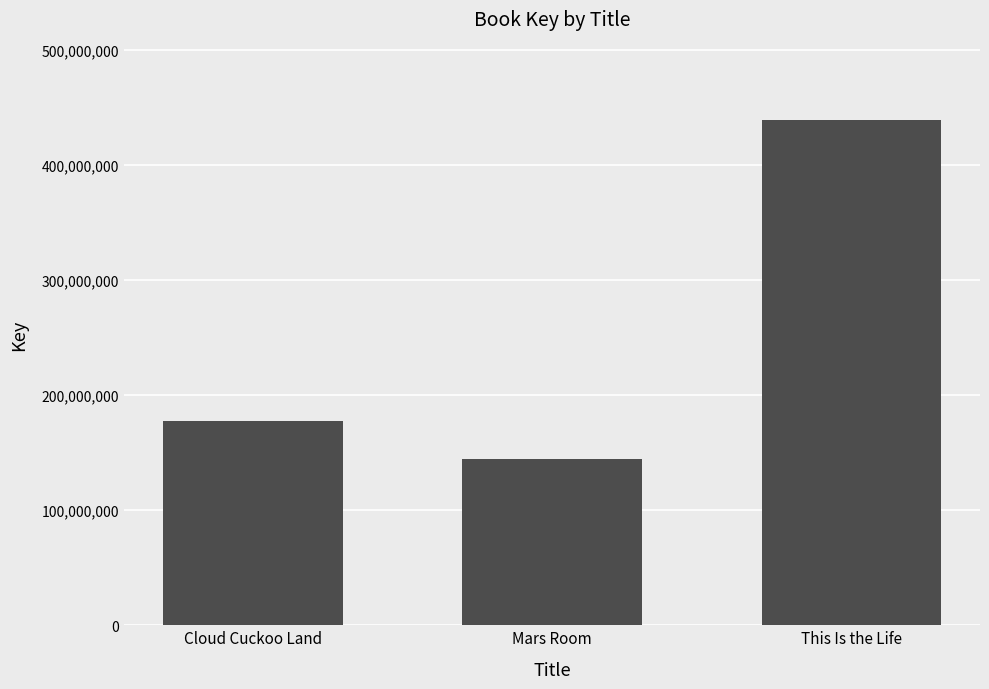

Between Mars Room and This Is the Life, which is larger?

This Is the Life